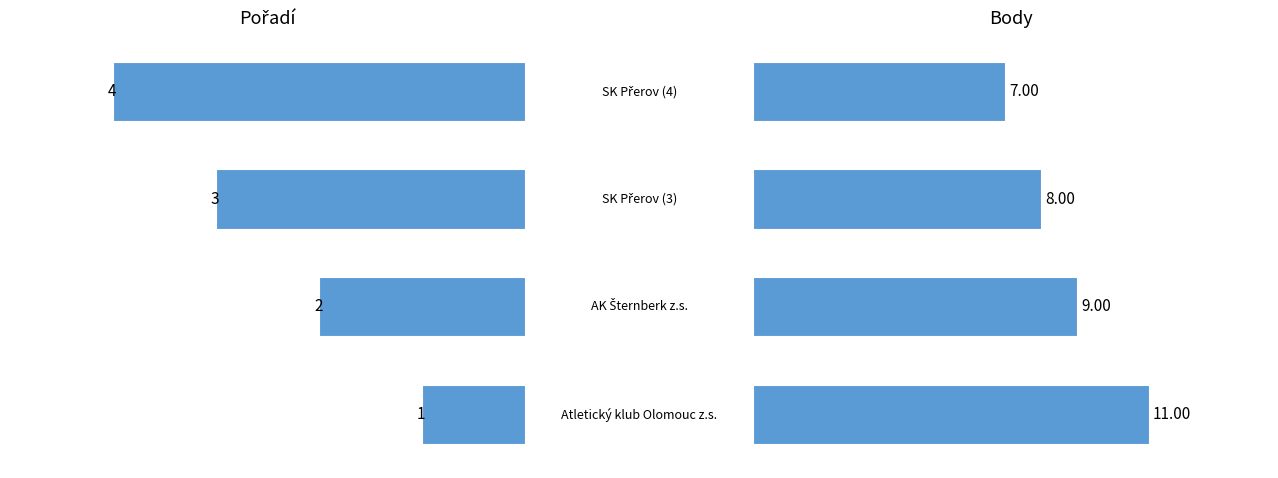

Are the bars grouped side by side (vs. stacked)?

Yes